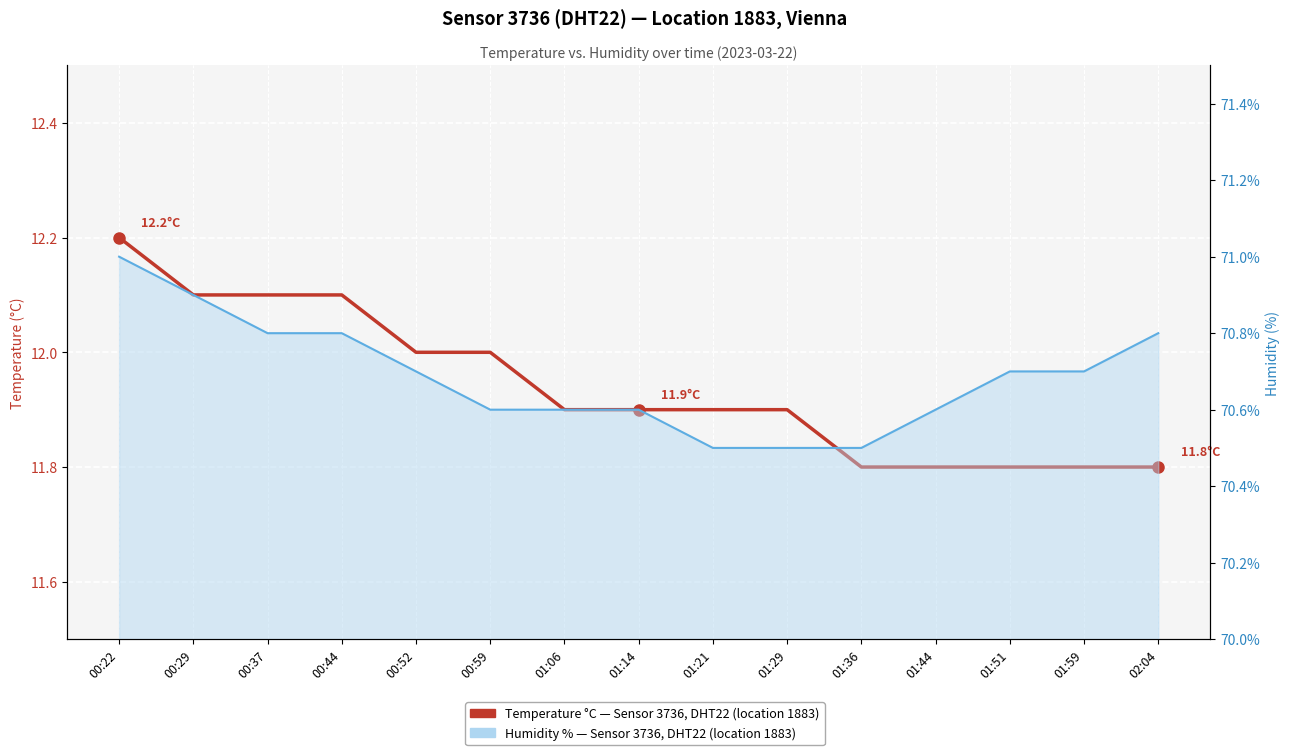

The humidity line series shows 70.8 at 00:44. True or false?

True